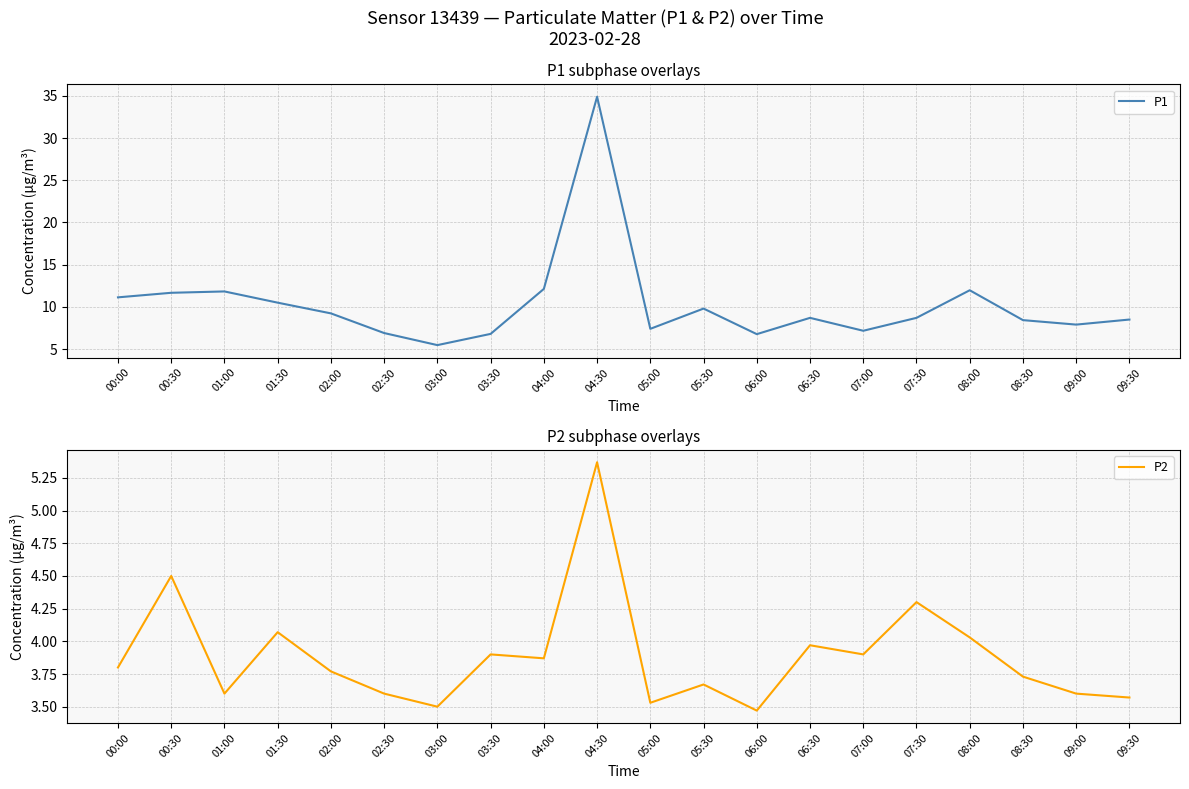

What is the label of the 3rd point from the right?

08:30